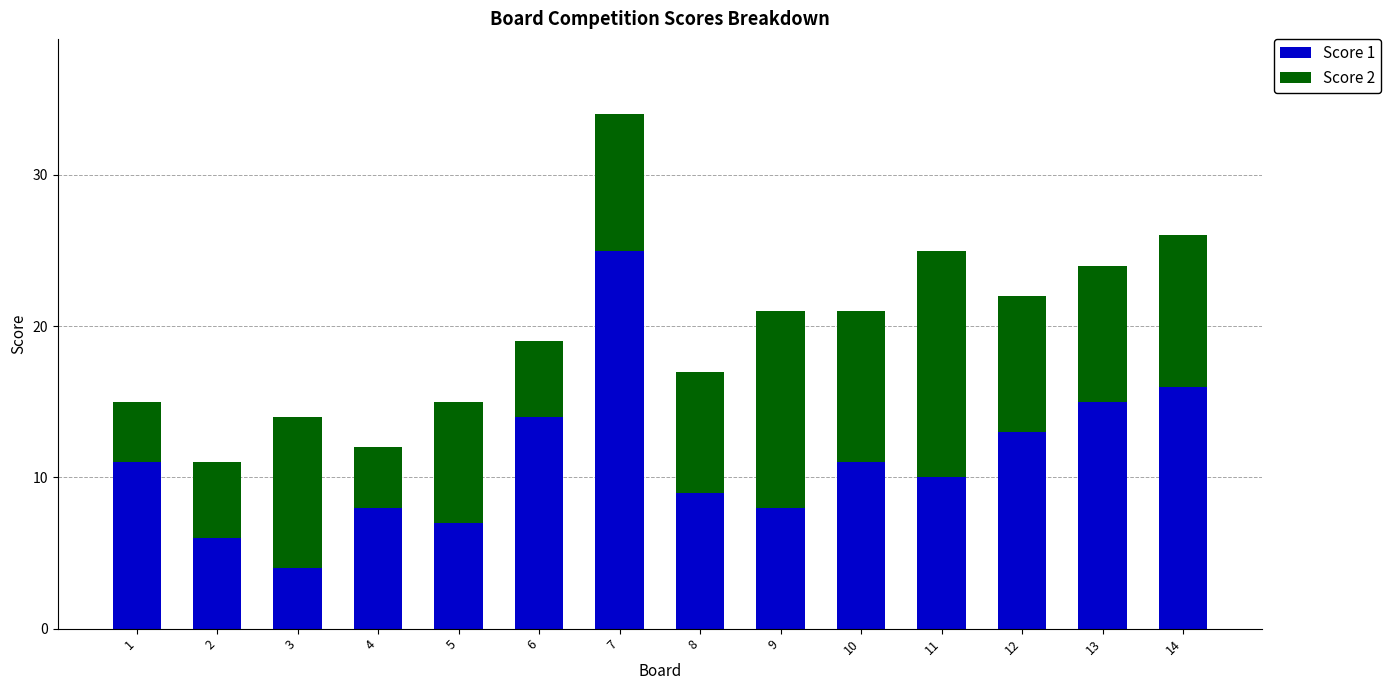

Is it true that Score 1 equals 9 at 8?

True